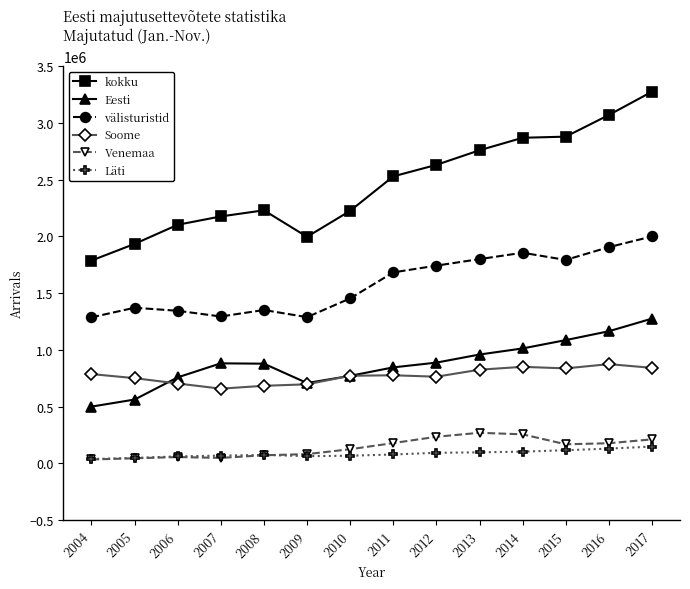

True or false: Soome and kokku cross at least once.

False